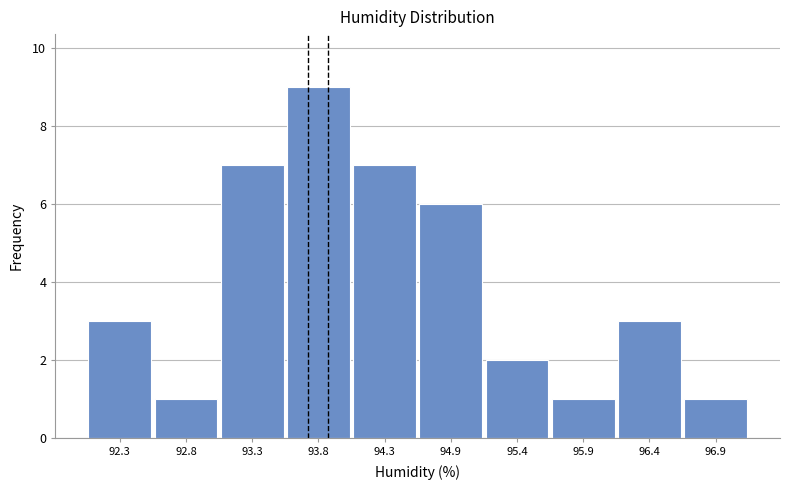

What is the height of the bar covering 95.64 to 96.16 on the x-axis? Neither the bar edges nor the heights are printed on the chart, so give them approximately, as read against the axes.

1